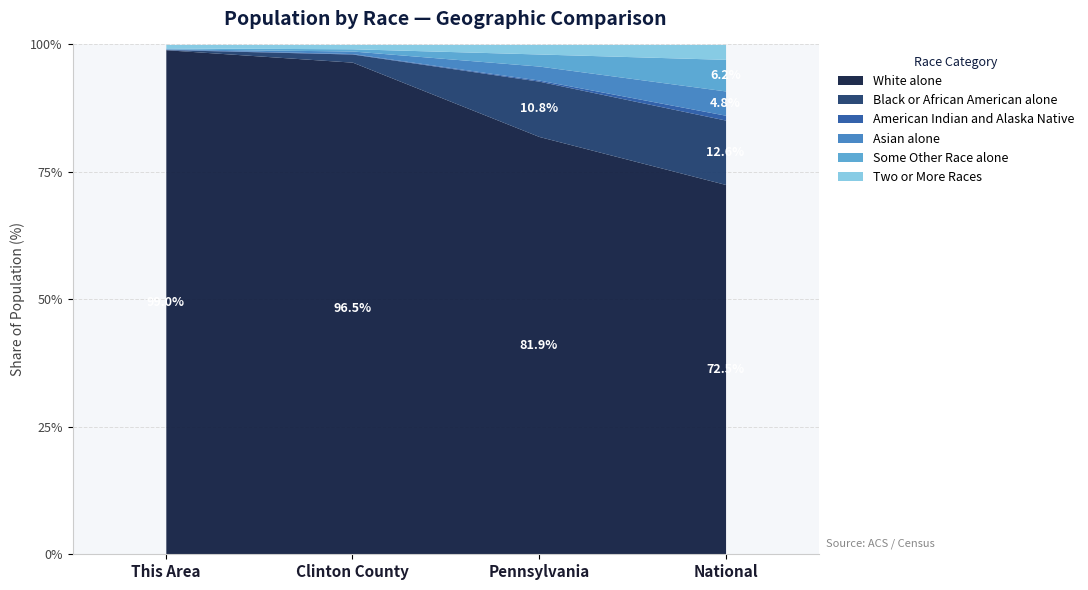

At which label does Black or African American alone reach its peak?

National